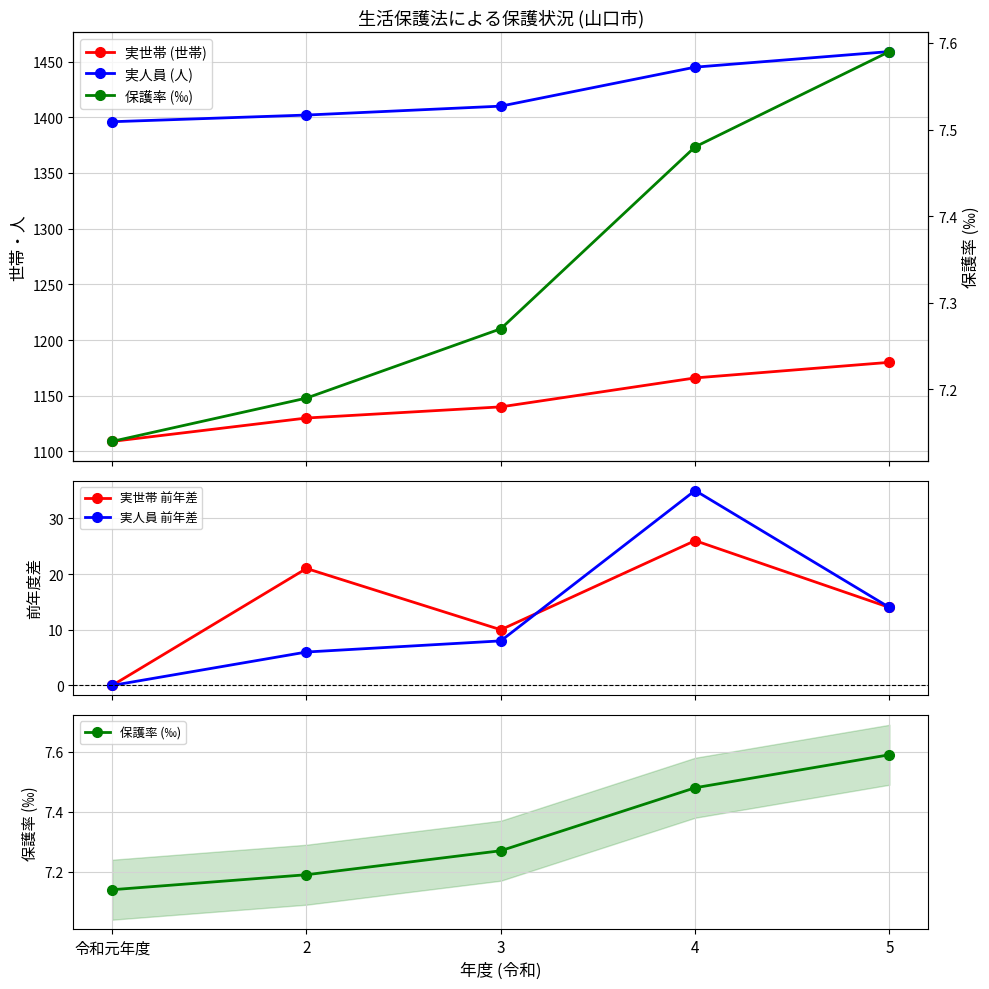

Is this an area chart (filled region under the line)?

No